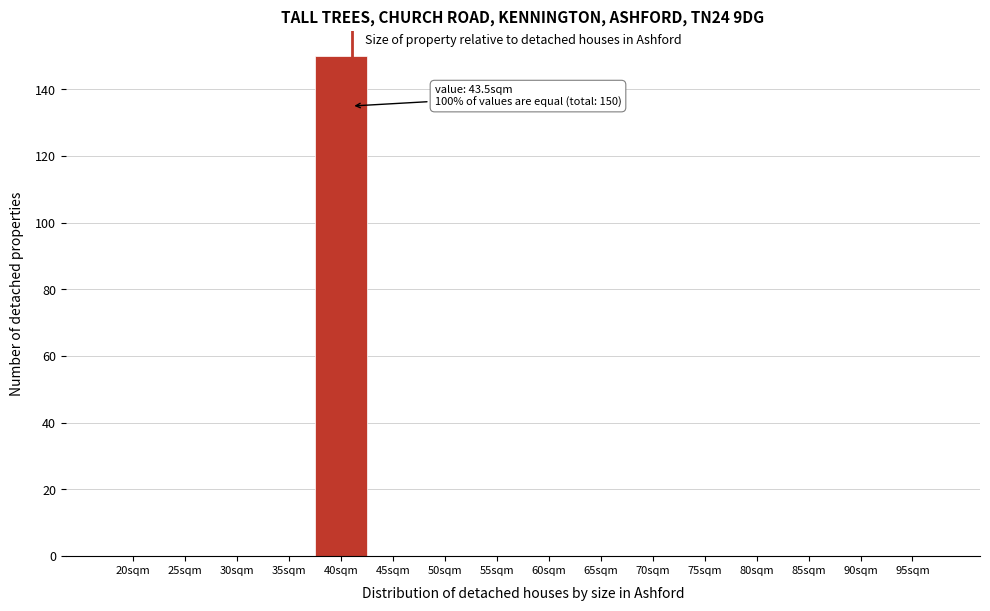

Reading right to left, transcribe all the data shown in this chart.

95sqm=0	90sqm=0	85sqm=0	80sqm=0	75sqm=0	70sqm=0	65sqm=0	60sqm=0	55sqm=0	50sqm=0	45sqm=0	40sqm=150	35sqm=0	30sqm=0	25sqm=0	20sqm=0